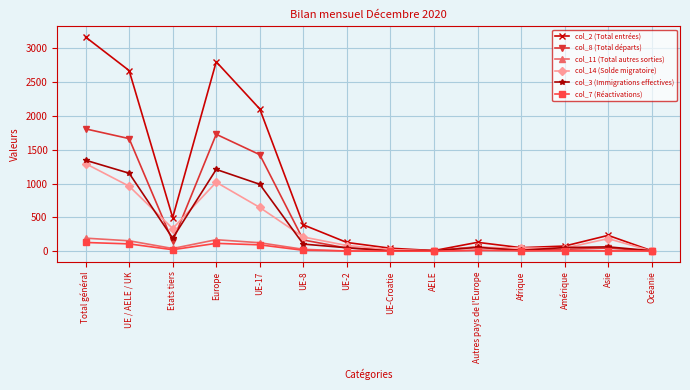

How many data points does each series have?

14